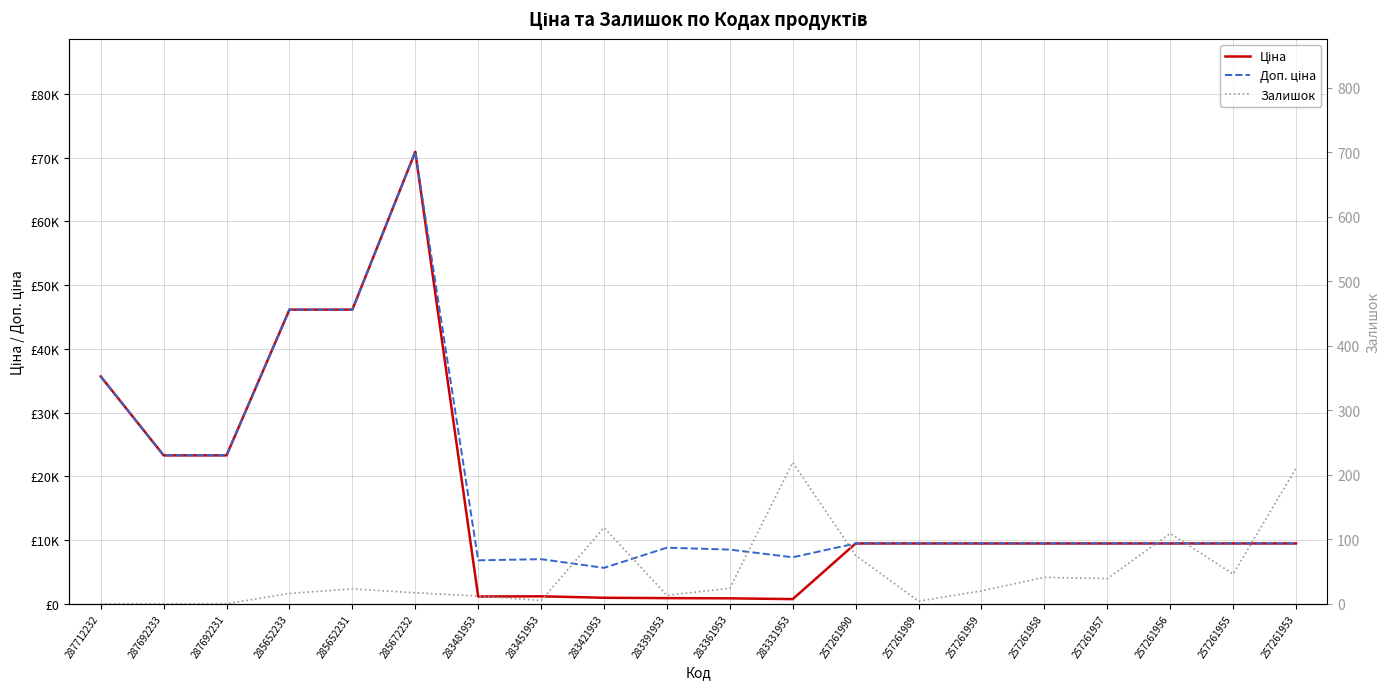

True or false: Залишок has a value of 46.0 at 257261955.

True